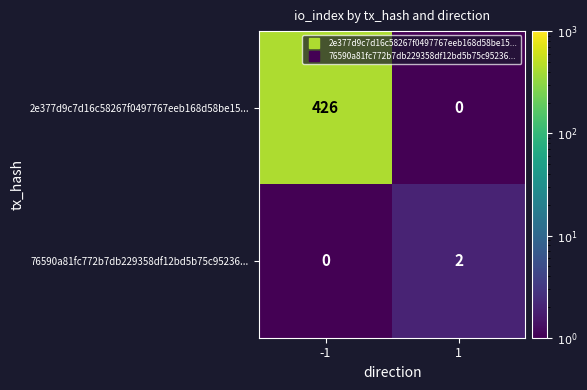

What is the total value across all series at 1?

2